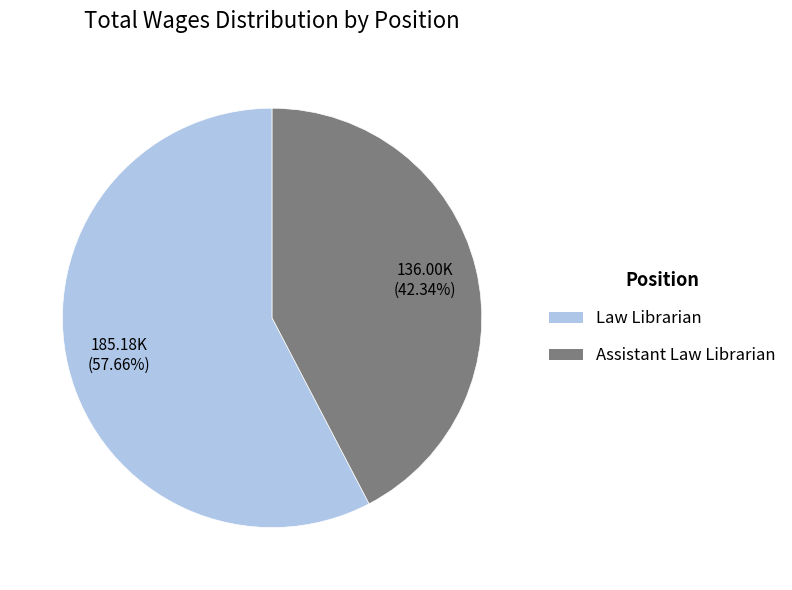

True or false: Law Librarian accounts for 58% of the total.

True